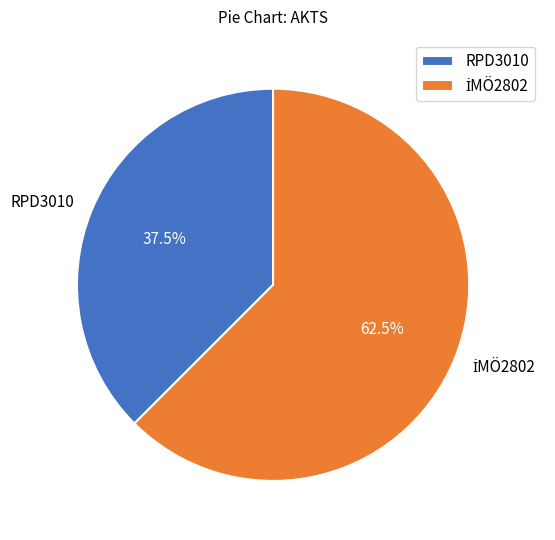

Is there a majority slice in this chart?

Yes